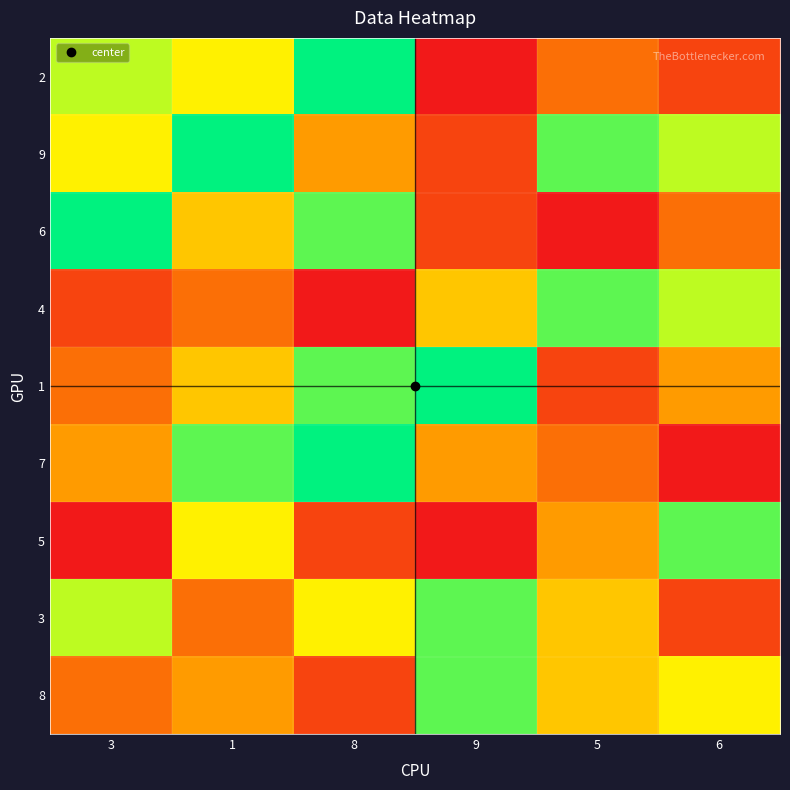

Count the number of data series in this chart.

9